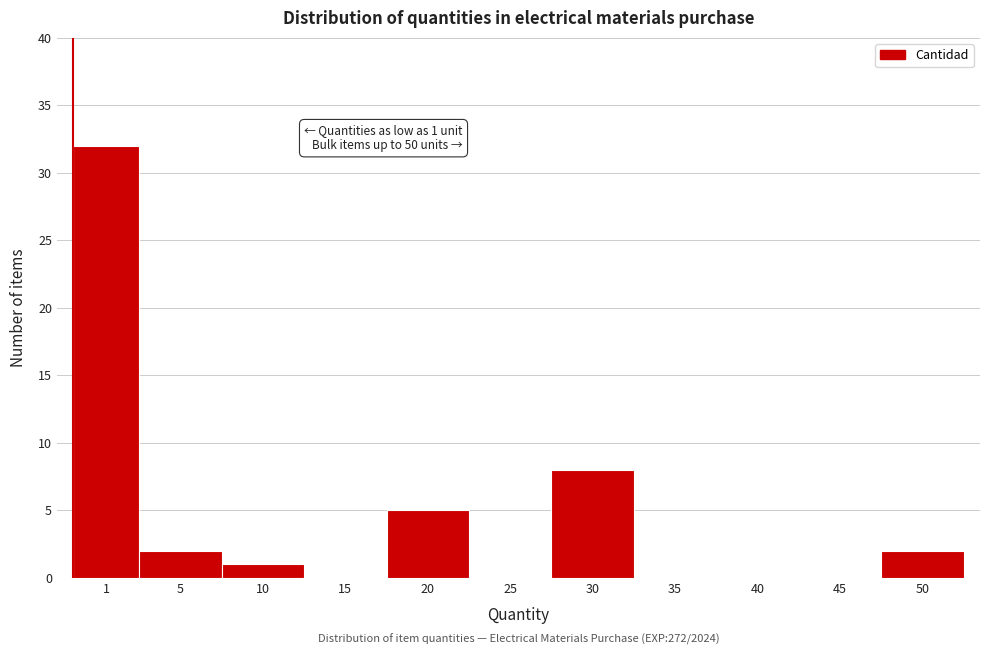

Reading left to right, transcribe all the data shown in this chart.

1=32	5=2	10=1	15=0	20=5	25=0	30=8	35=0	40=0	45=0	50=2